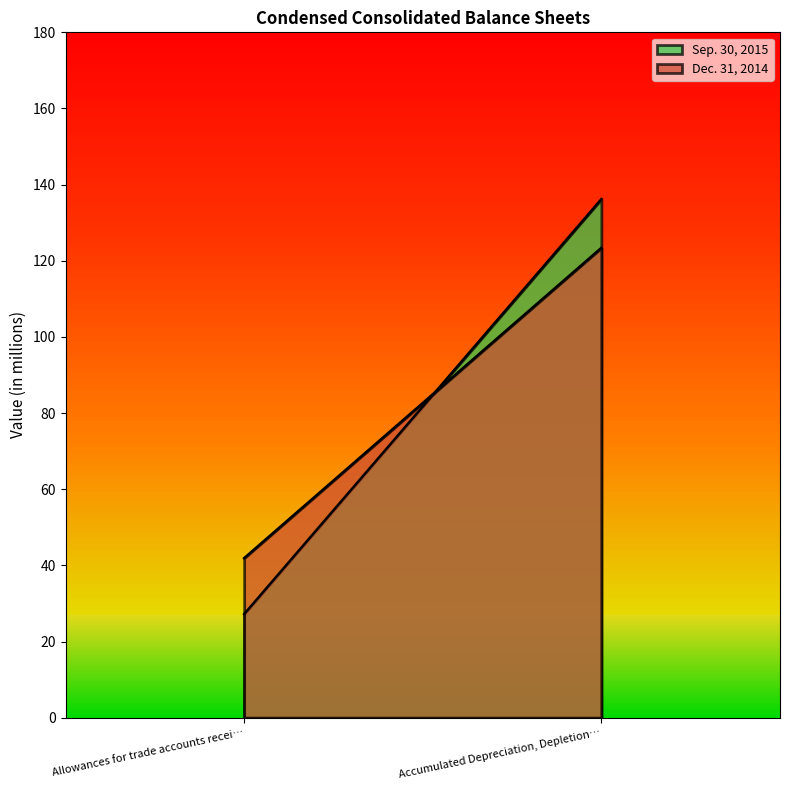

Reading left to right, transcribe all the data shown in this chart.

Sep. 30, 2015: 27.2	136.2
Dec. 31, 2014: 41.9	123.4